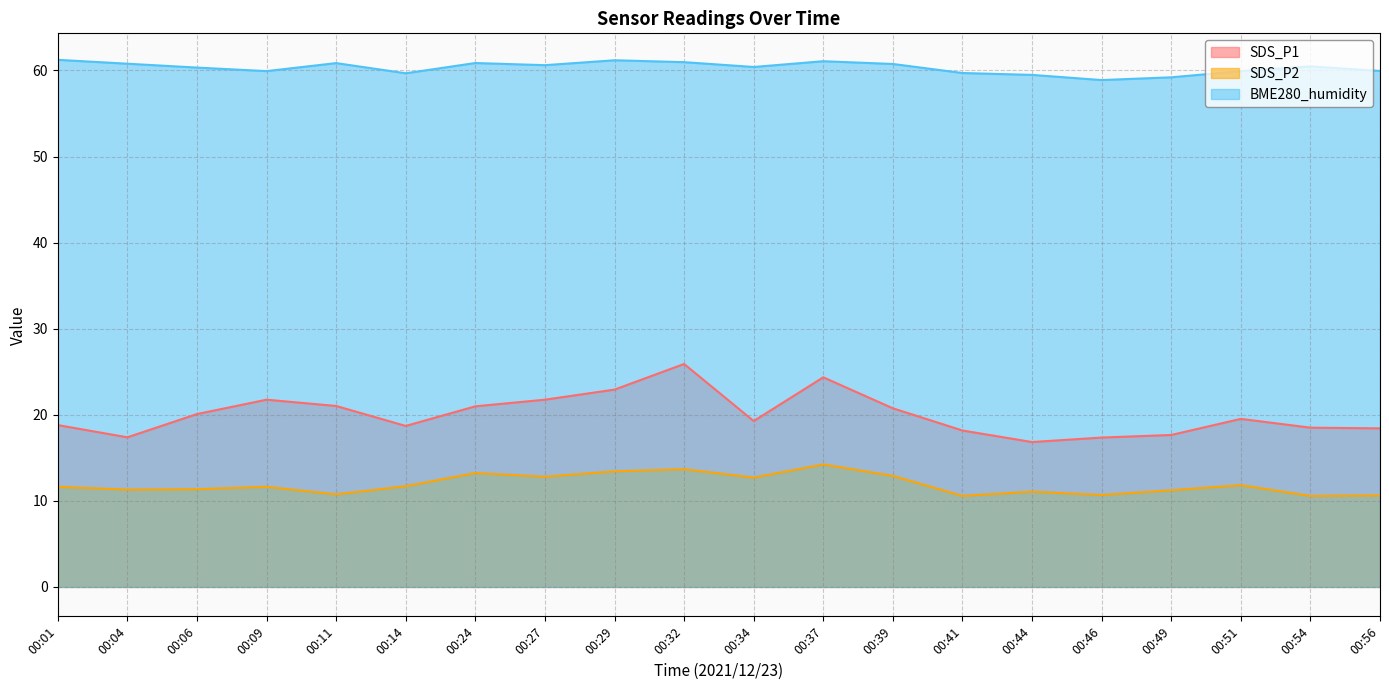

Which series has the largest range (max minus min)?

SDS_P1